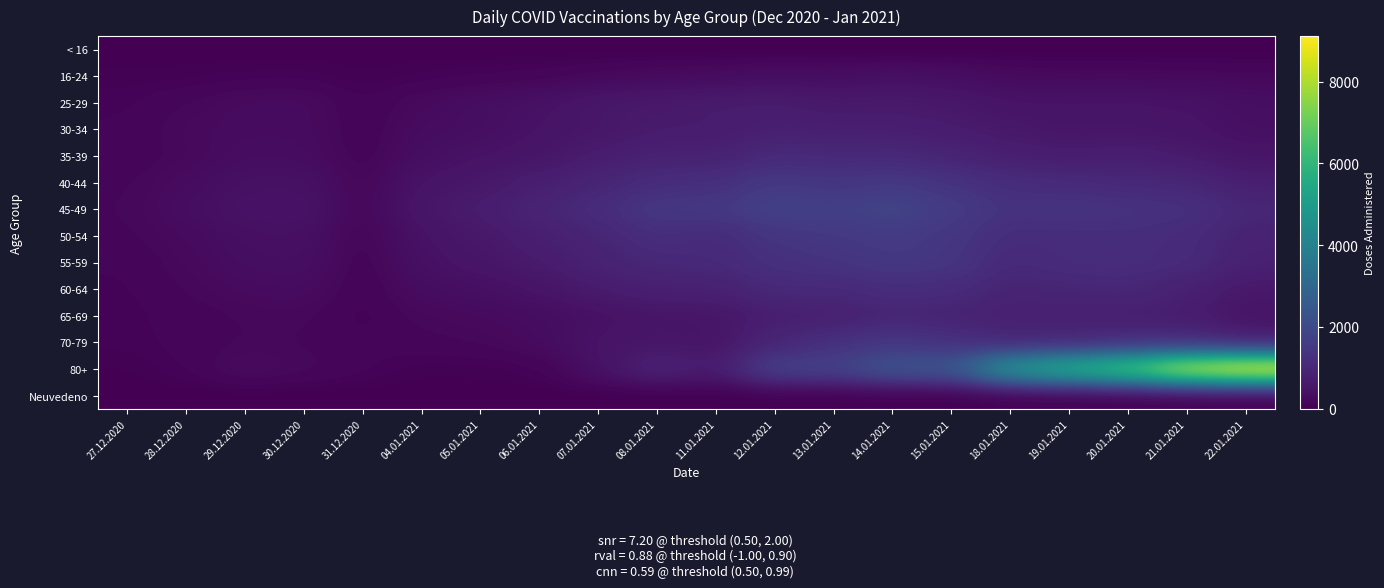

Count the number of categories in the chart.

20